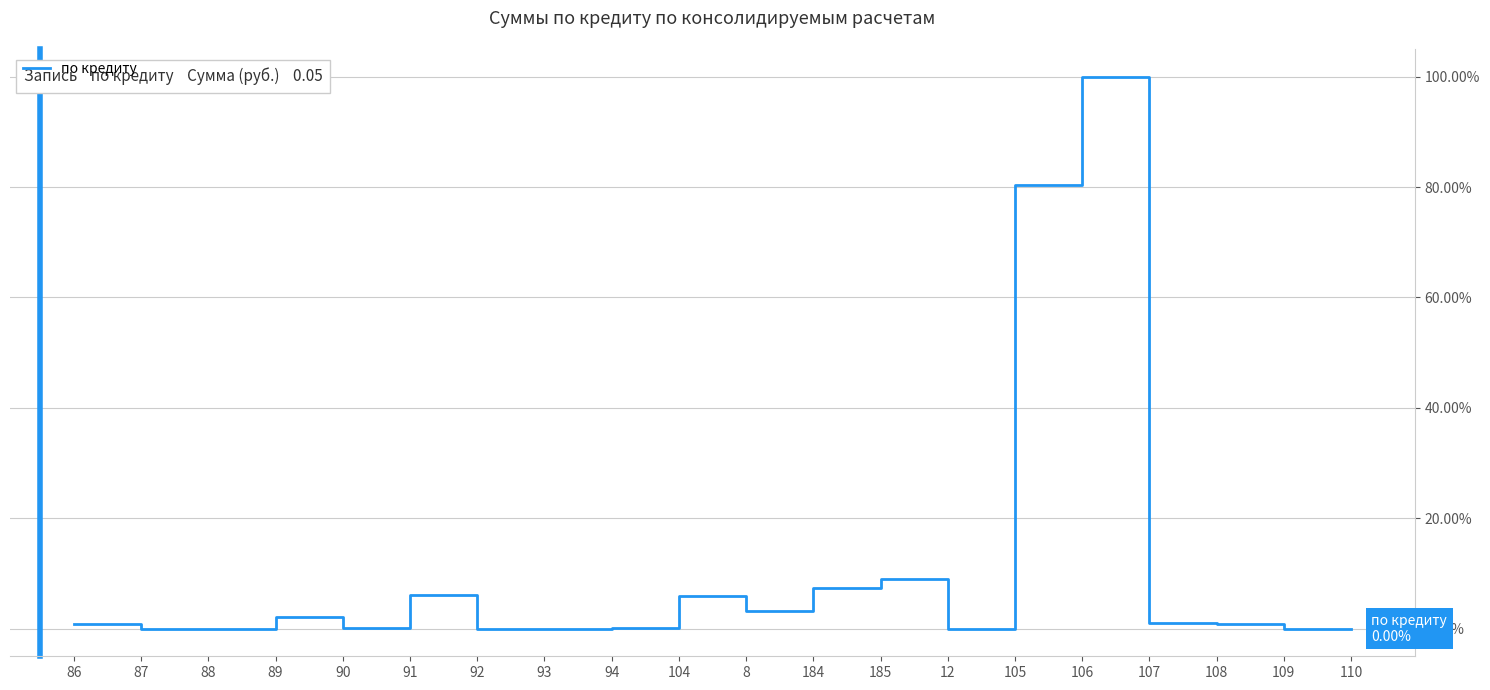

Where is the data nearest to the value 50?

105